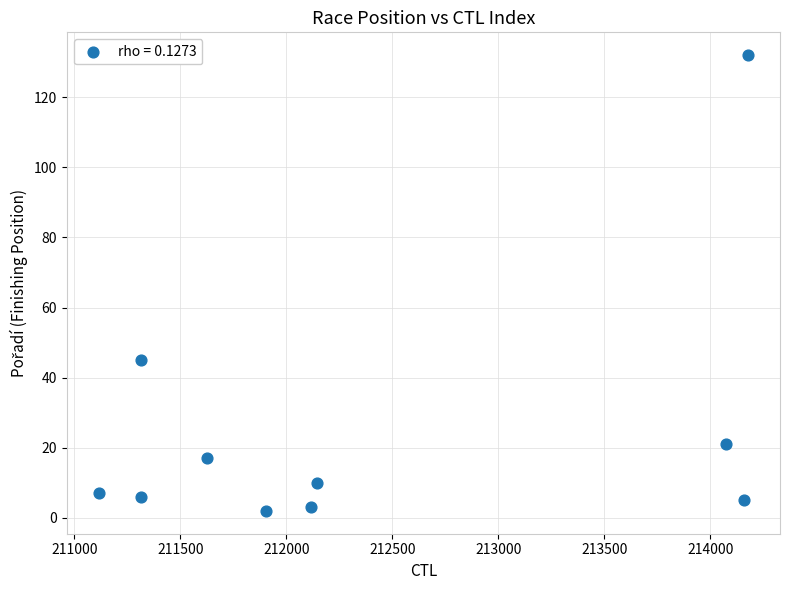

What is the average Y value?

25